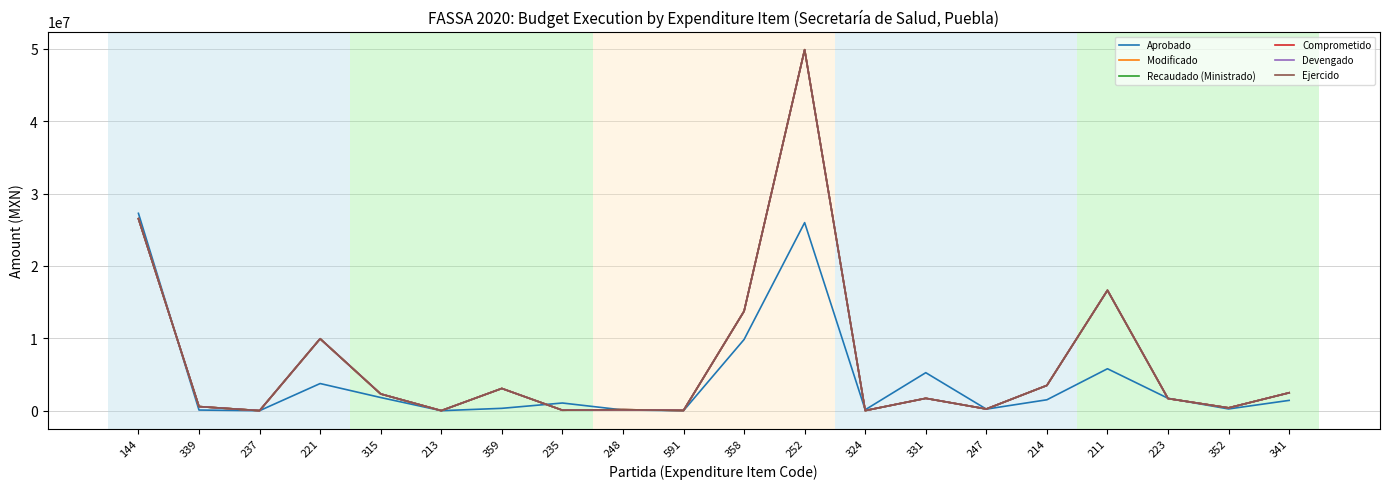

What is the highest value of the Comprometido series?

49883455.0